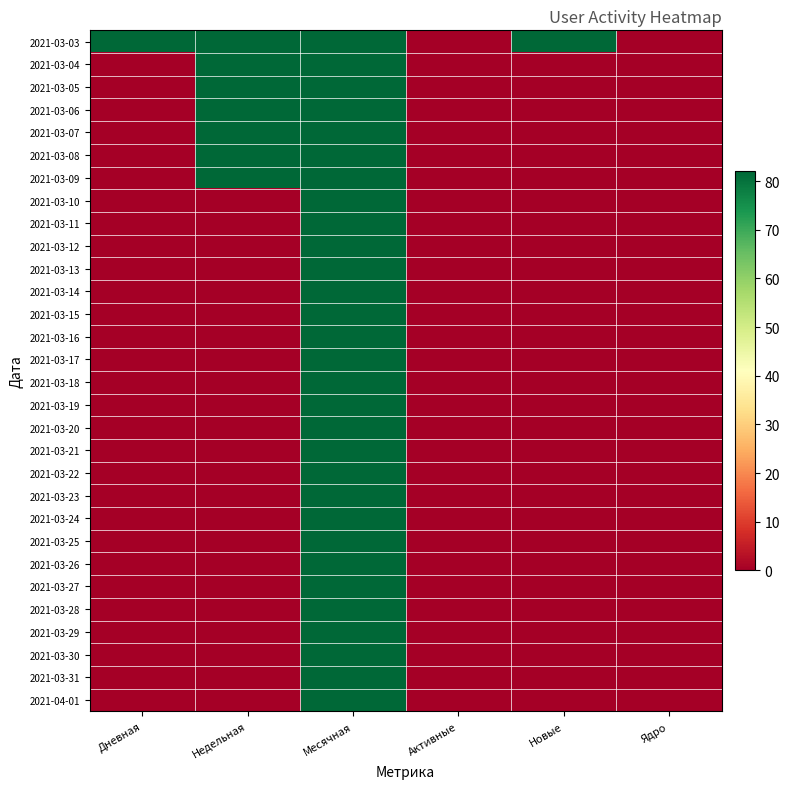

At Активные, list the series in order from smallest to largest.

2021-03-03, 2021-03-04, 2021-03-05, 2021-03-06, 2021-03-07, 2021-03-08, 2021-03-09, 2021-03-10, 2021-03-11, 2021-03-12, 2021-03-13, 2021-03-14, 2021-03-15, 2021-03-16, 2021-03-17, 2021-03-18, 2021-03-19, 2021-03-20, 2021-03-21, 2021-03-22, 2021-03-23, 2021-03-24, 2021-03-25, 2021-03-26, 2021-03-27, 2021-03-28, 2021-03-29, 2021-03-30, 2021-03-31, 2021-04-01